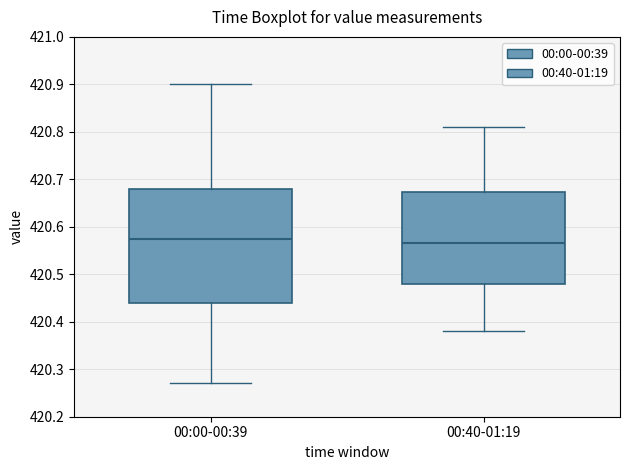

Where is the lower edge of the box for 00:40-01:19 on the y-axis? The values are not printed on the chart, so give them approximately, as read against the axis.

420.48